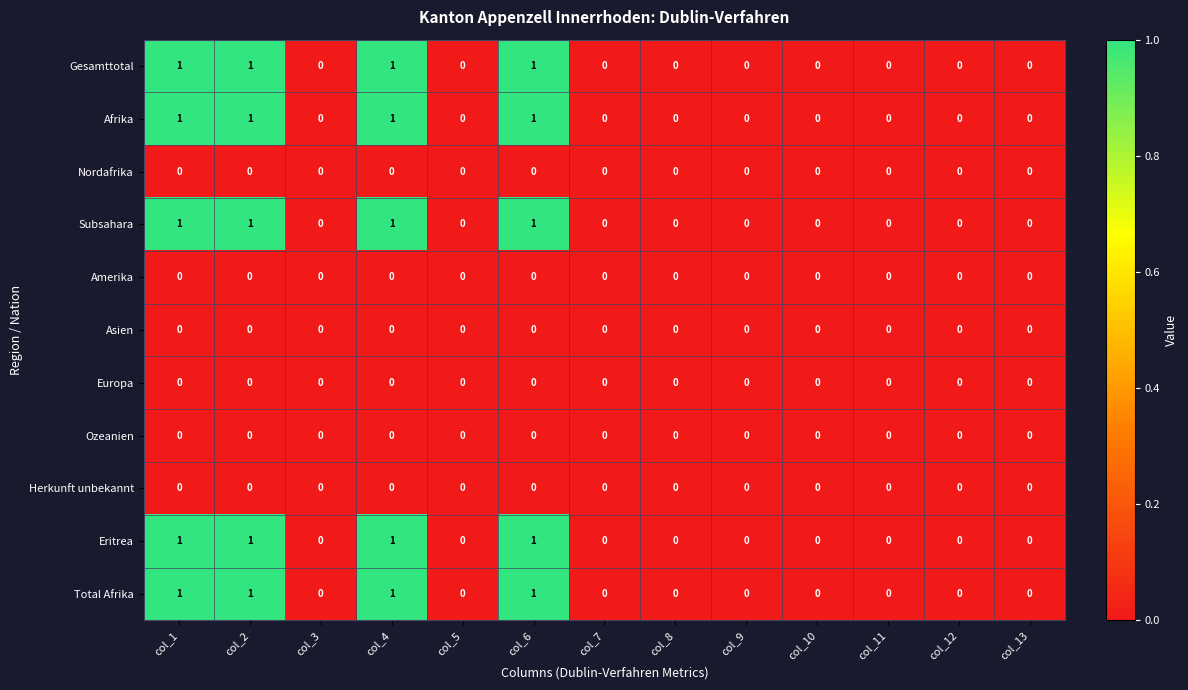

The value of Europa at col_3 is 0. True or false?

True